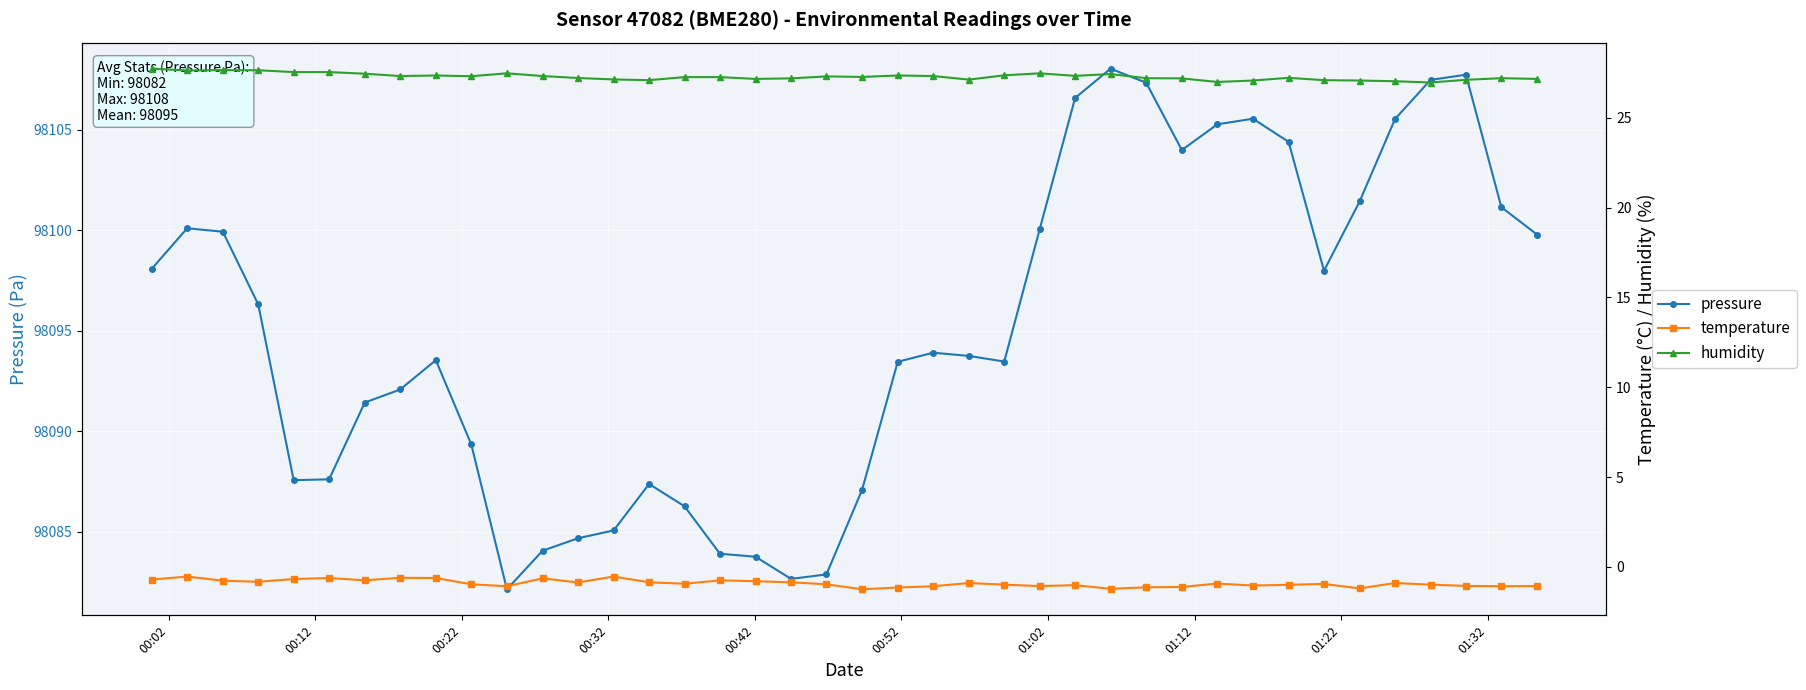

What is the value of the humidity point at the 31st from the left?

27.0